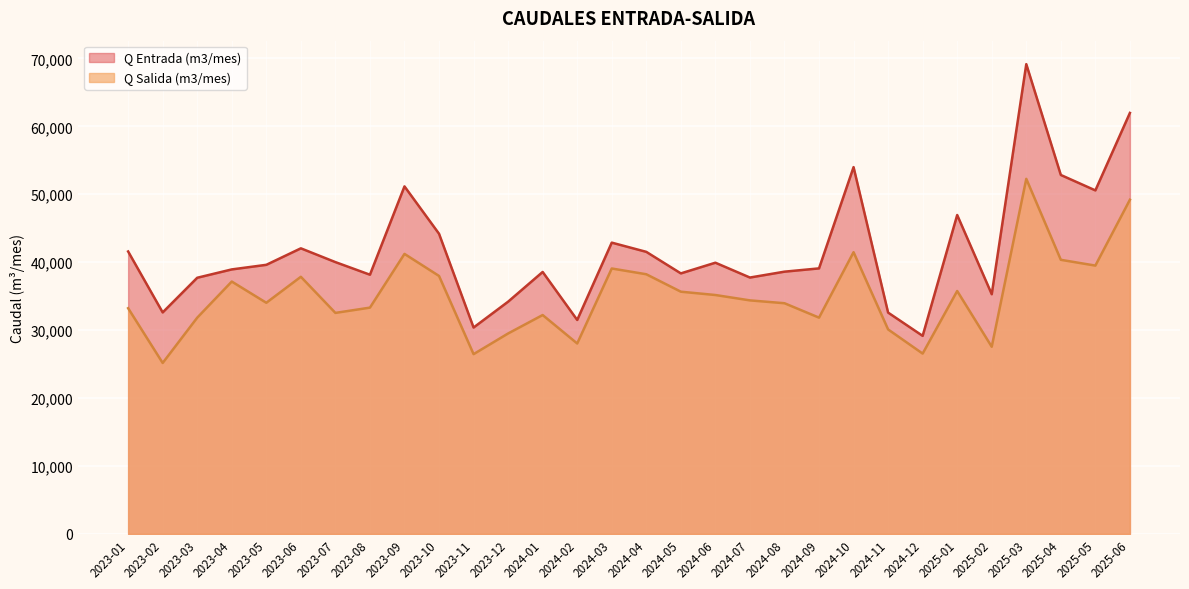

What is the spread (max minus min) of values at 2024-05?

2695.0